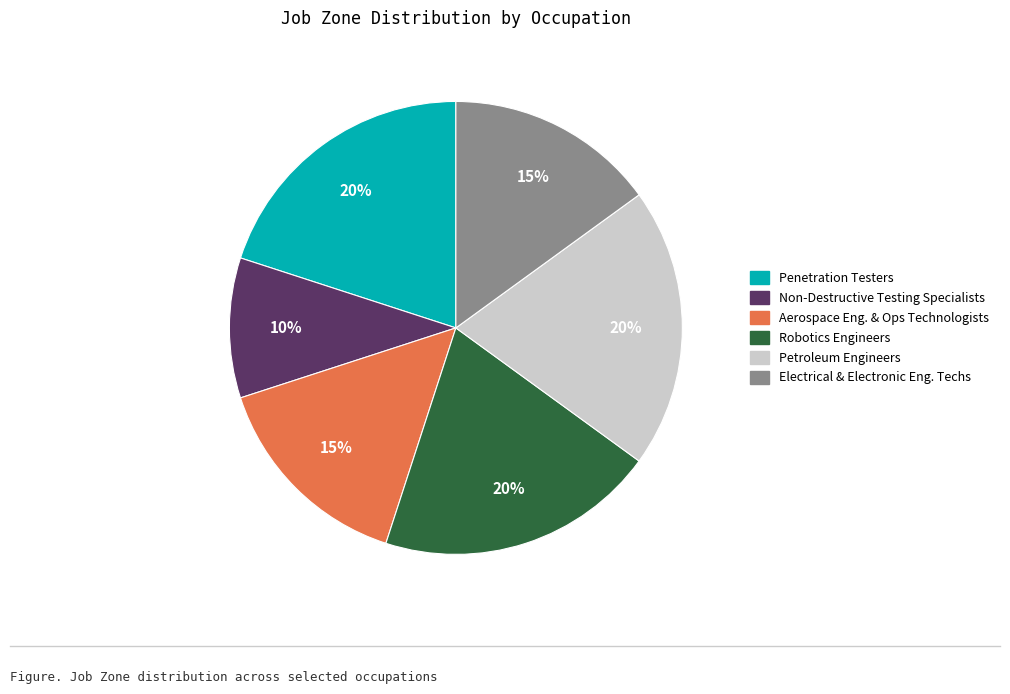

To the nearest percent, what is the difference between the largest and smallest slice percentages?

10%